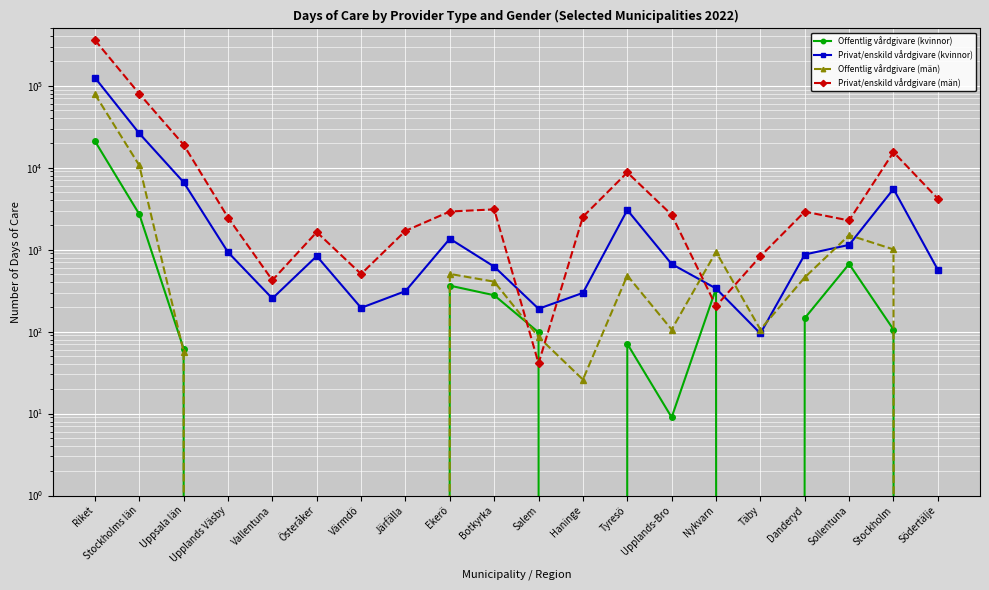

What is the sum of all Offentlig vårdgivare (kvinnor) values?

25997